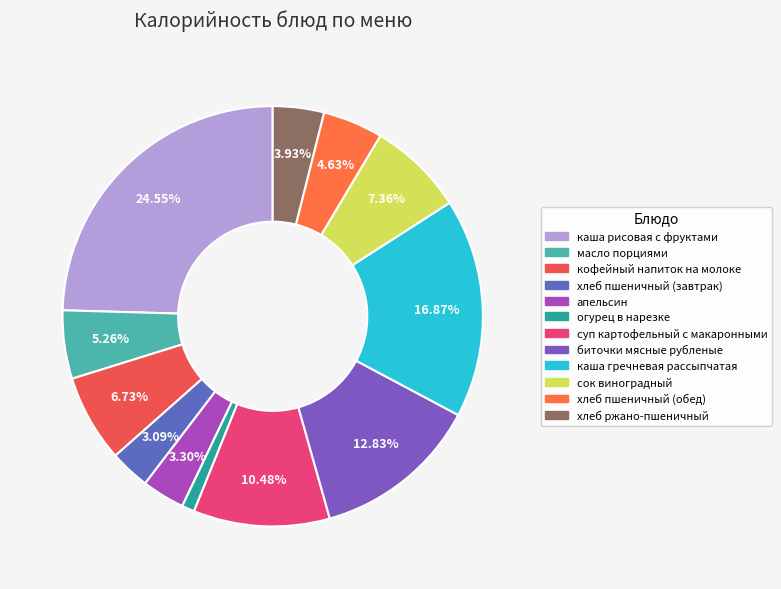

Do хлеб пшеничный (обед) and хлеб ржано-пшеничный together represent more than half of the pie?

No